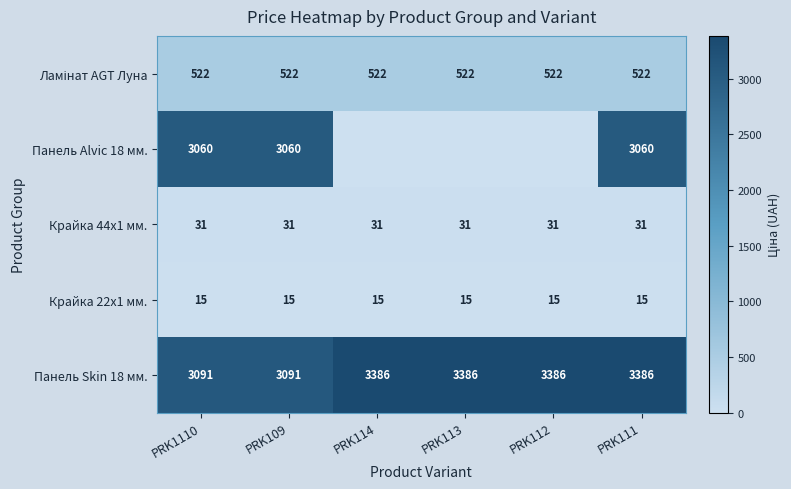

The Панель Alvic 18 мм. series shows 5427 at PRK111. True or false?

False